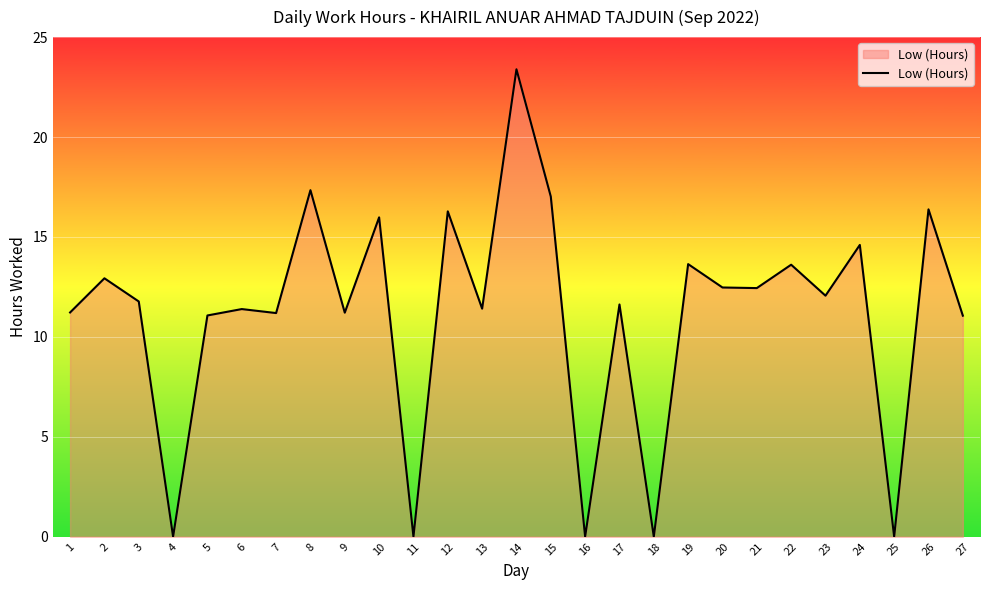

True or false: the data shows 0.0 at 25.

True